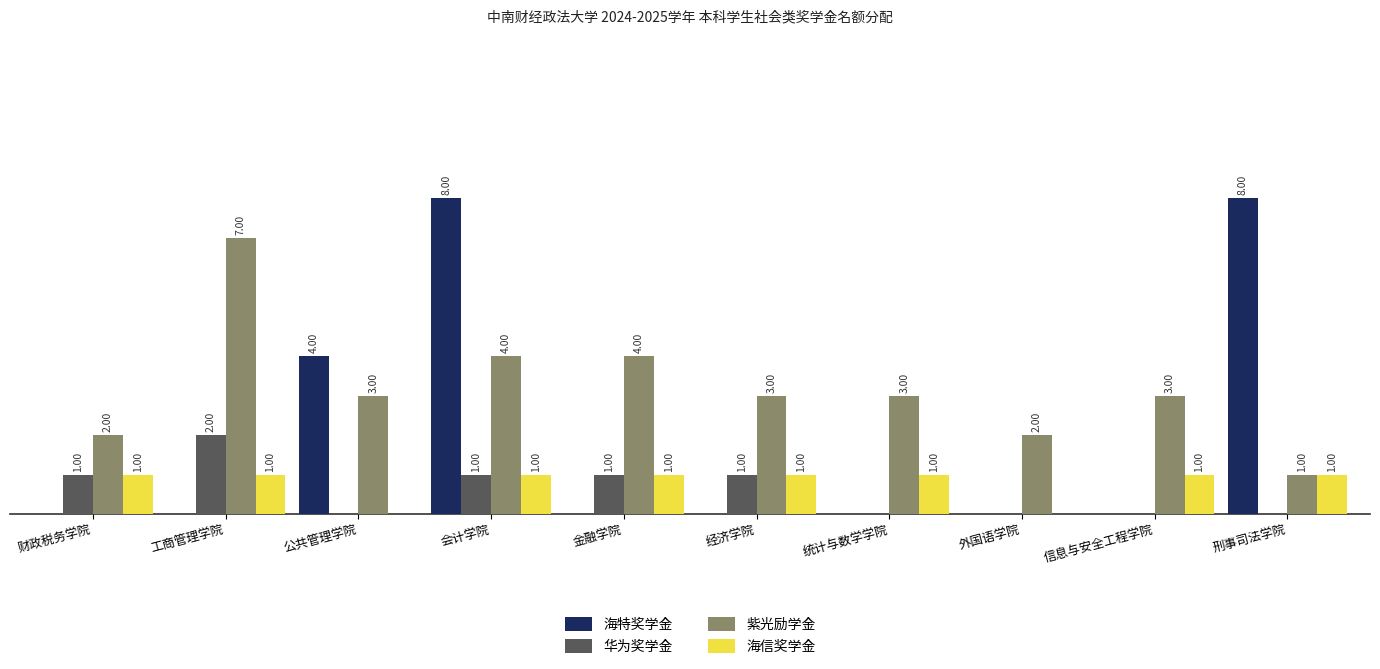

Which series changed the most between 工商管理学院 and 会计学院?

海特奖学金